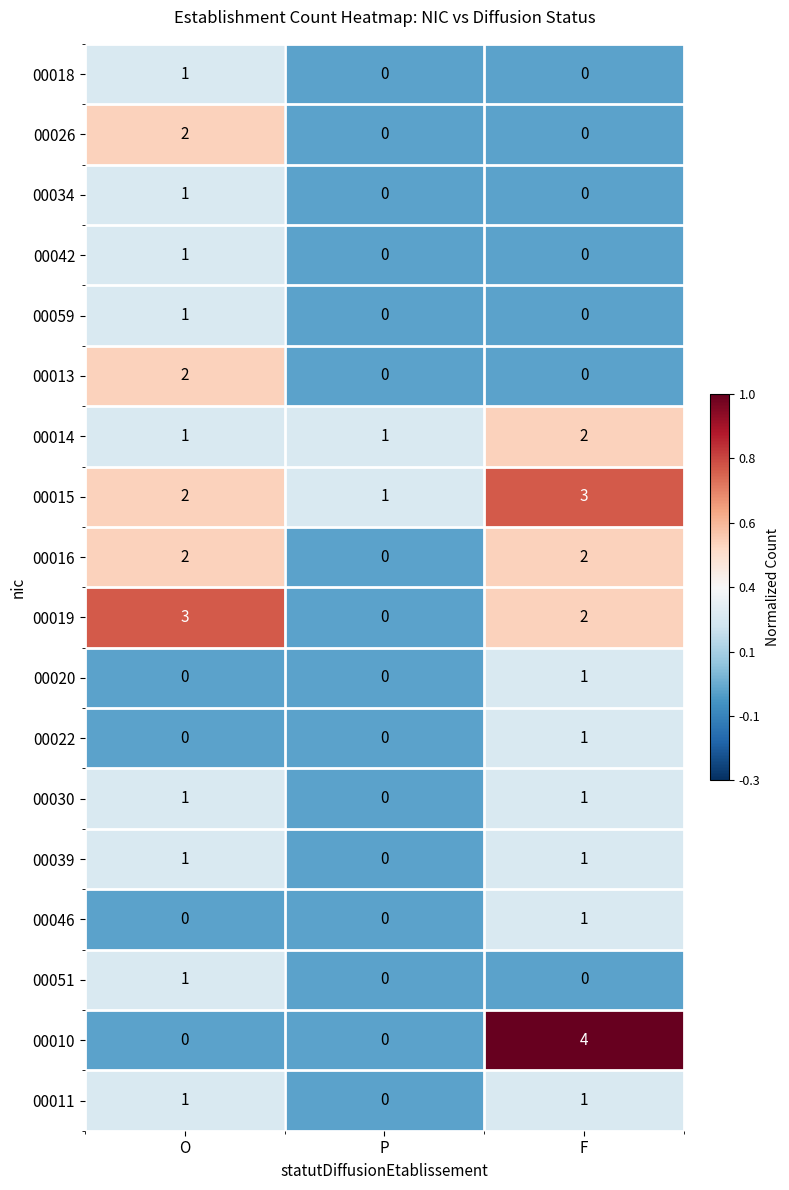

At which category is the sum across all series the highest?

O